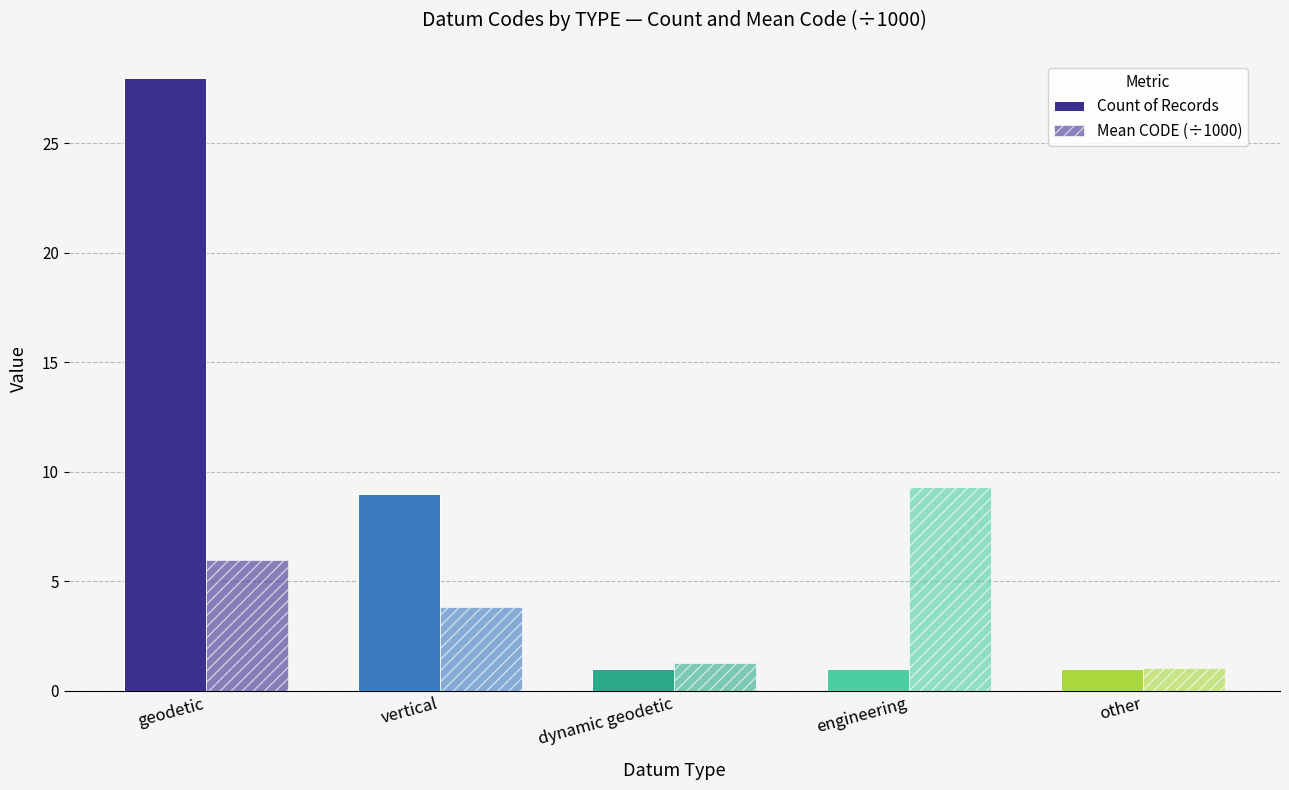

Which series changed the most between dynamic geodetic and engineering?

Mean CODE (÷1000)